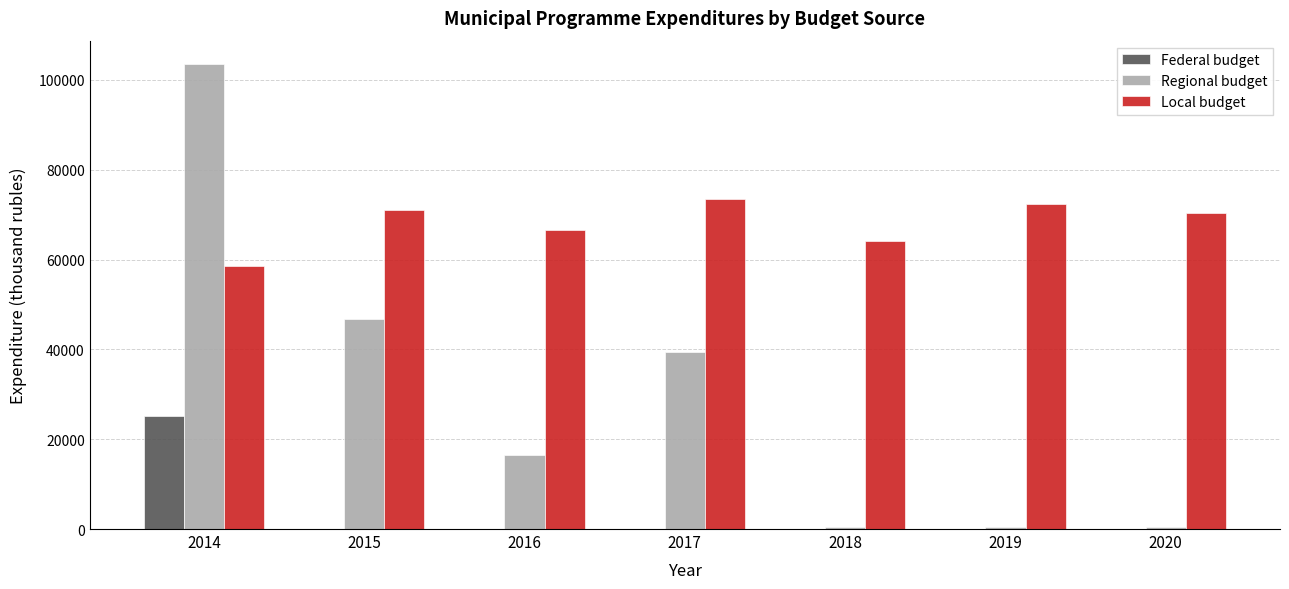

The value of Local budget at 2020 is 70321.3. True or false?

True